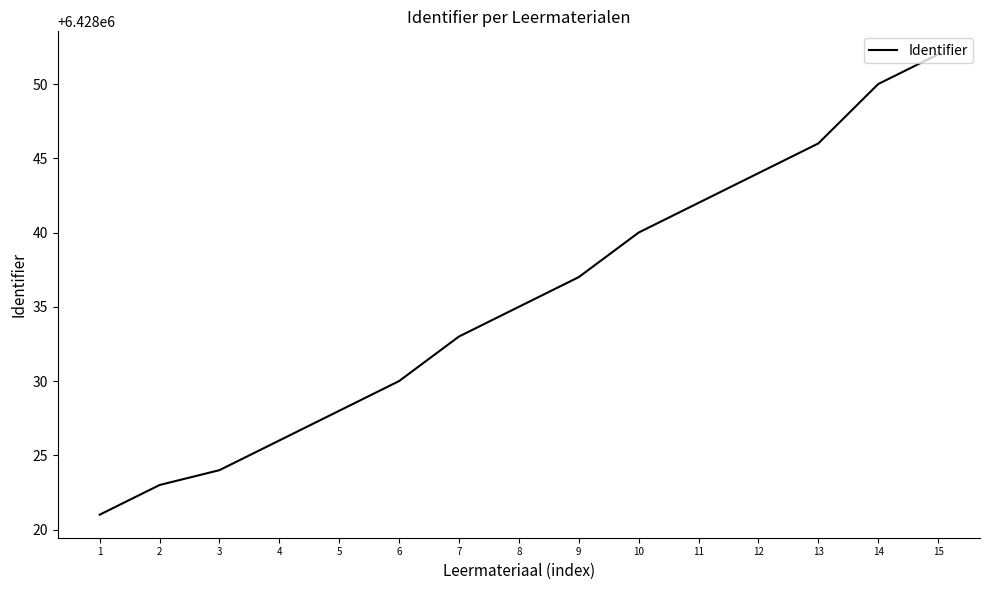

How many series are shown in this chart?

1